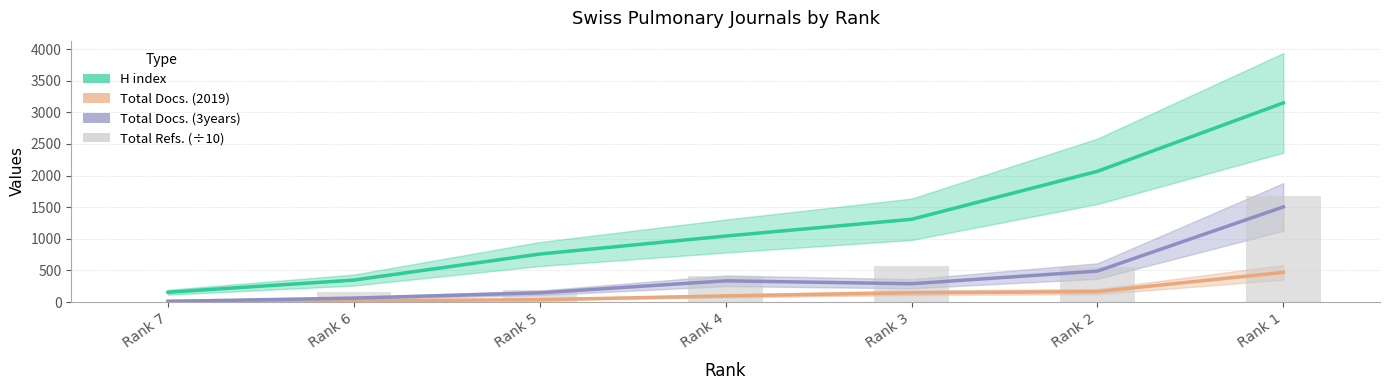

Reading left to right, list all the values displayed in this chart.

H index: 155.8	348.0	759.6	1044.1	1308.9	2067.6	3149.0
Total Docs. (2019): 10.7	22.0	38.1	97.6	147.5	166.1	470.0
Total Docs. (3years): 11.9	63.3	146.2	336.3	290.3	490.1	1505.0
Total Refs. (÷10): 2.4	165.5	192.0	419.8	565.4	547.9	1671.9